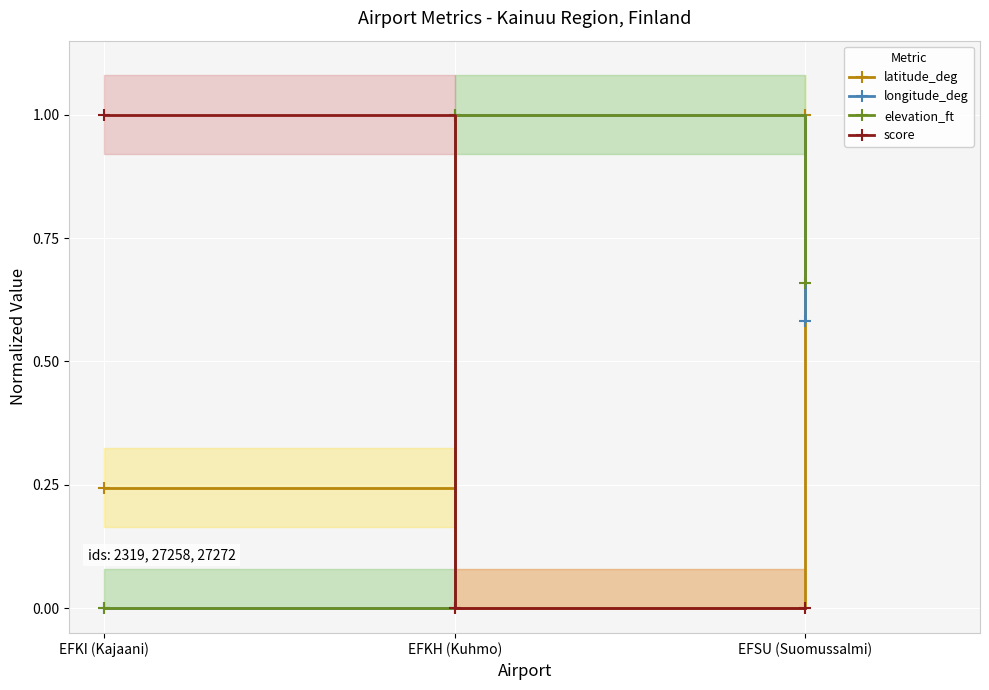

What is the label of the 1st point from the left?

EFKI (Kajaani)